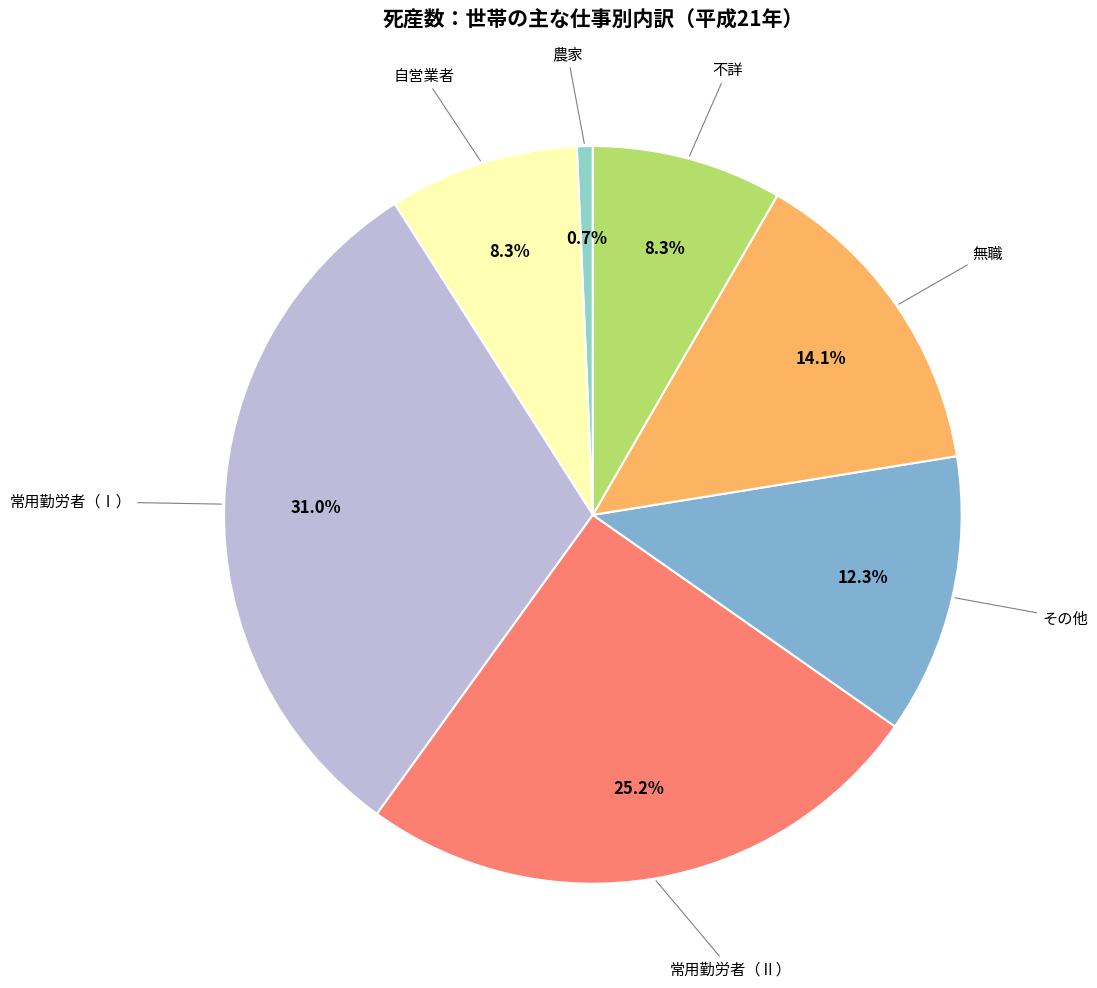

Which slice is the largest?

常用勤労者（Ⅰ）